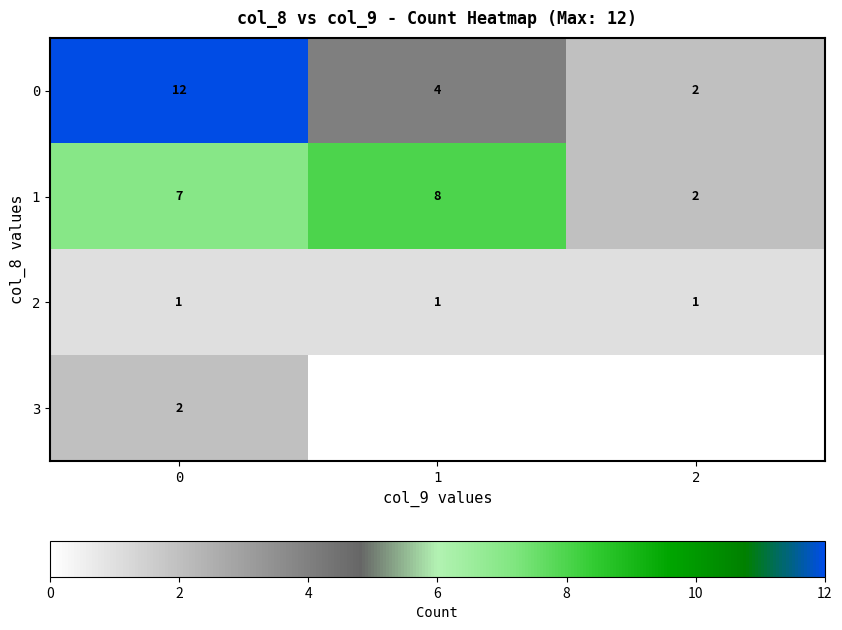

Count the 0 values in the range 2 to 12.

3